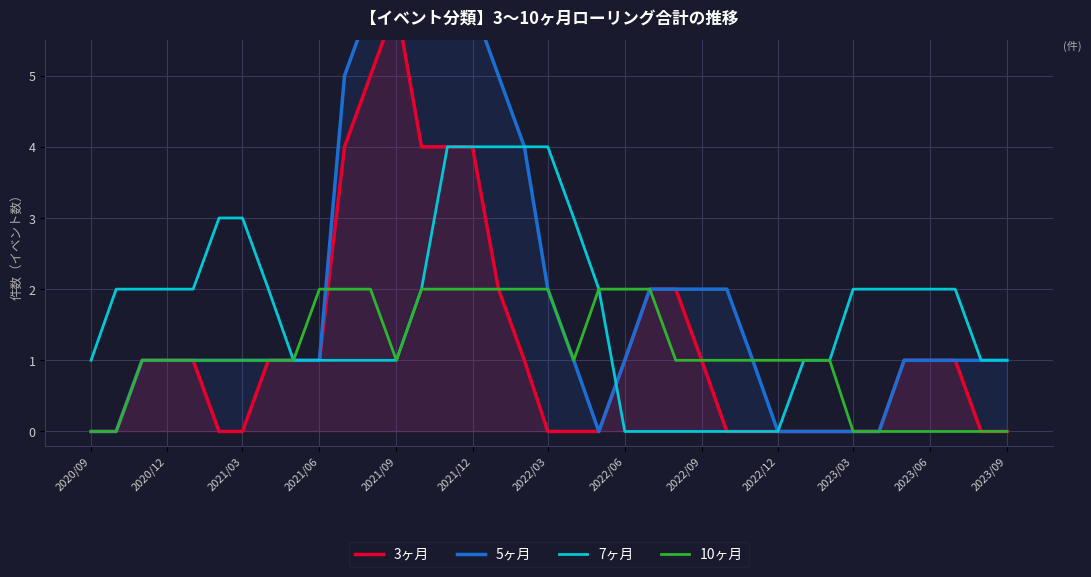

The 10ヶ月 series shows 0 at 2023/09. True or false?

True